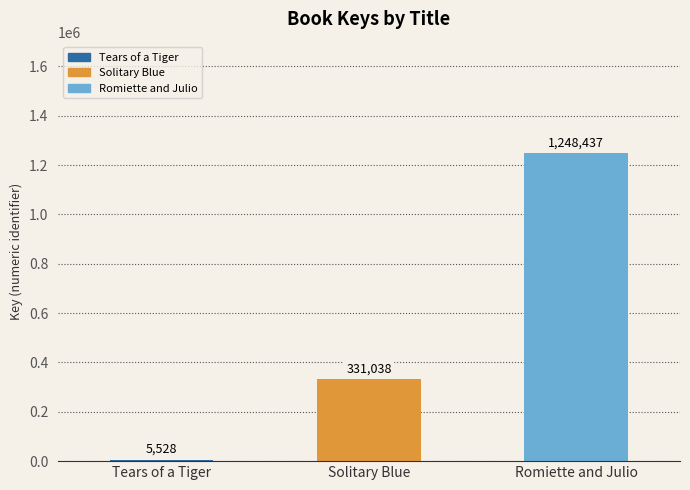

List the labels in order of value, largest first.

Romiette and Julio, Solitary Blue, Tears of a Tiger